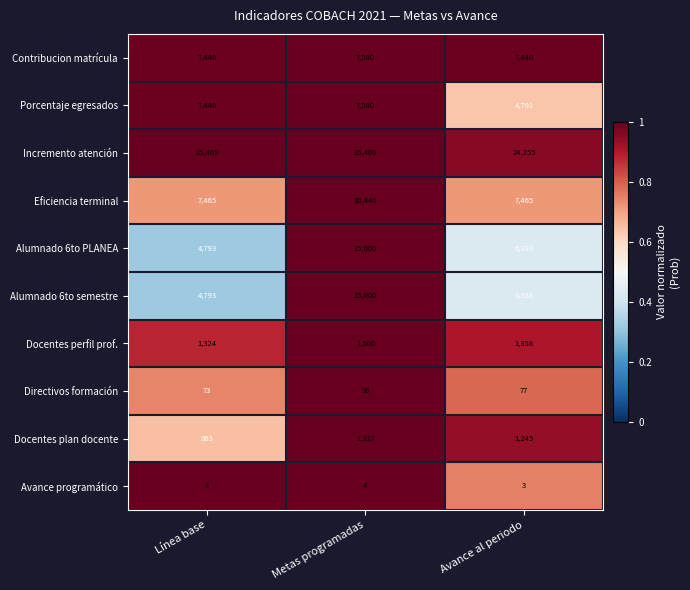

What is the sum of all Directivos formación values?

248